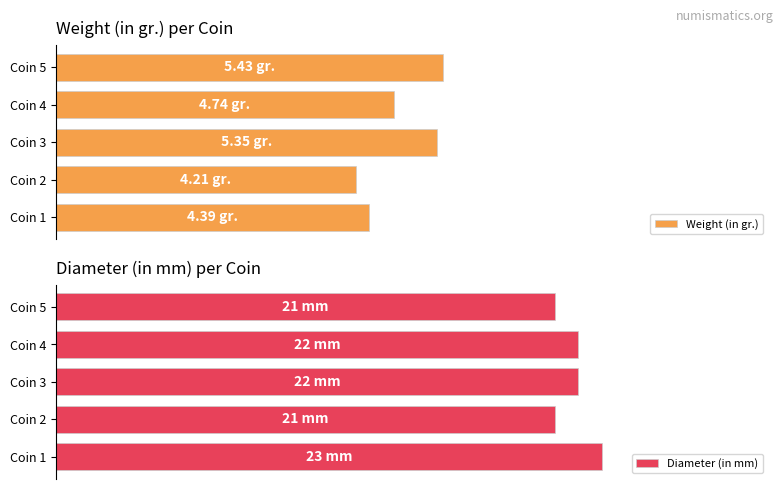

What are all the series names shown in the legend?

Weight (in gr.), Diameter (in mm)